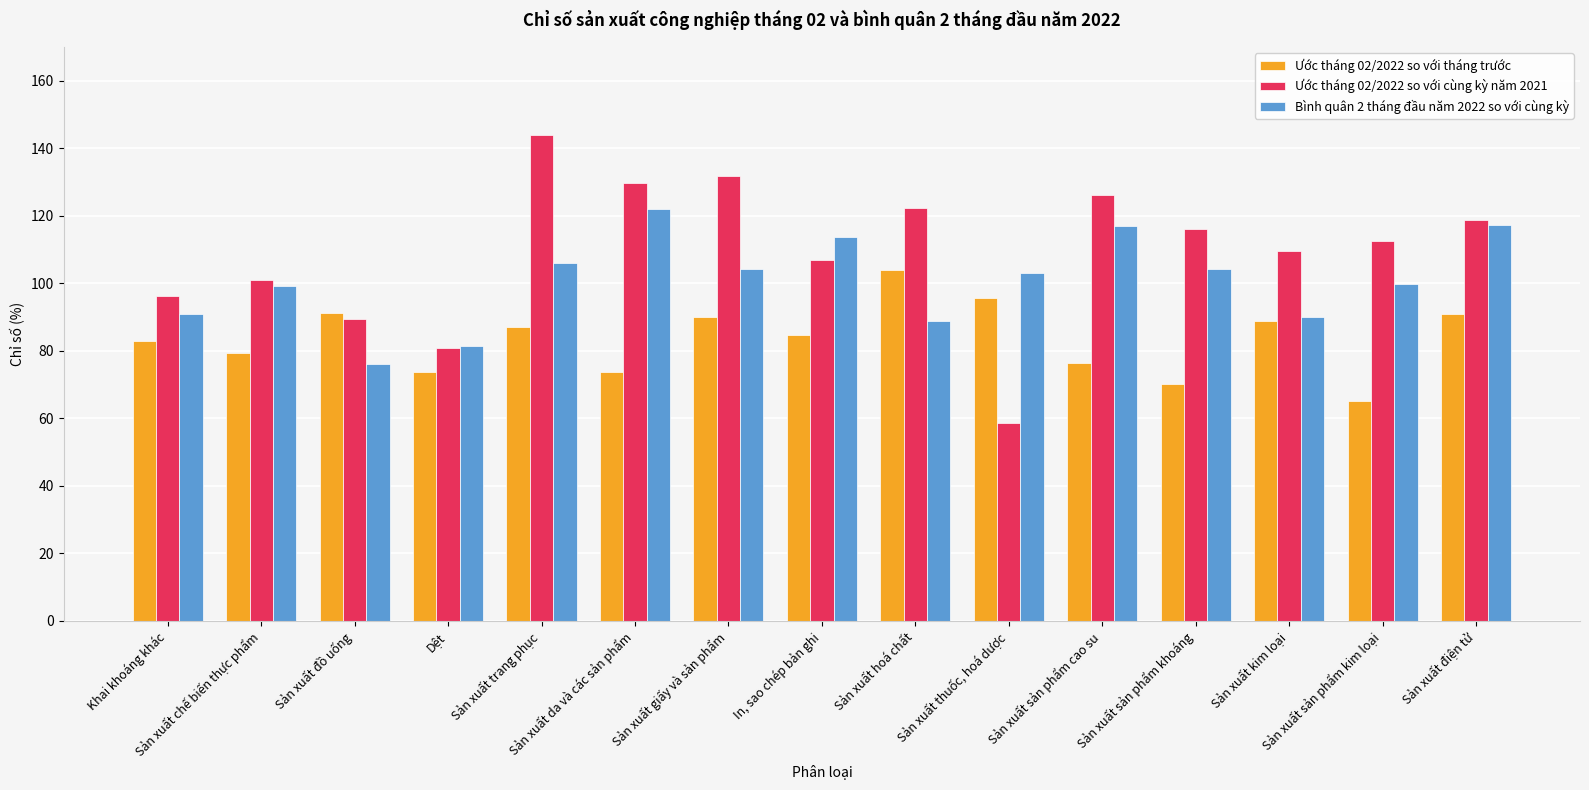

What is the average value of the Ước tháng 02/2022 so với tháng trước series?

83.6